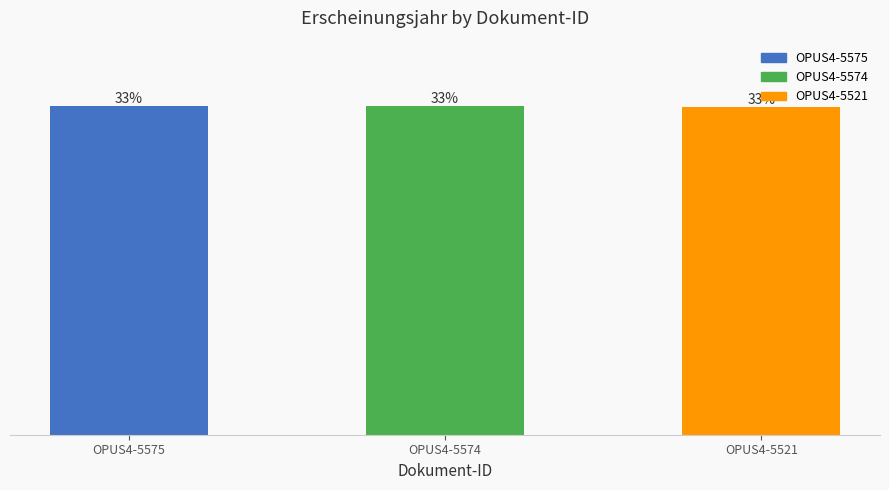

List the labels in order of value, largest first.

OPUS4-5575, OPUS4-5574, OPUS4-5521